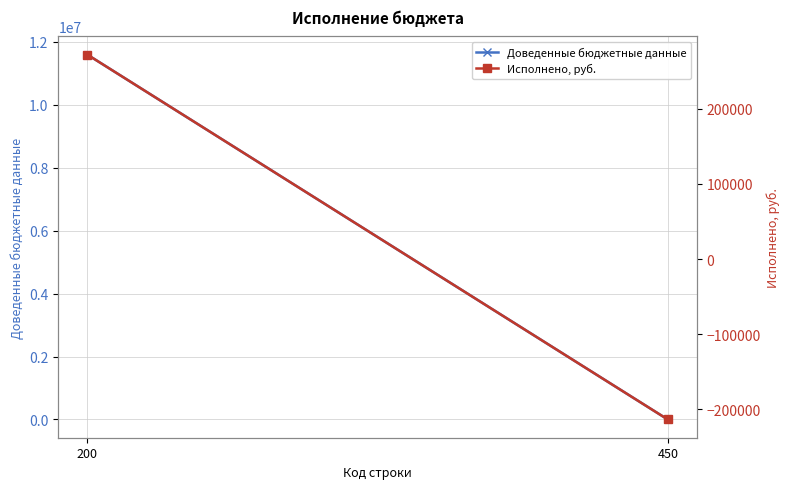

What is the sum of all Исполнено, руб. values?

58459.1